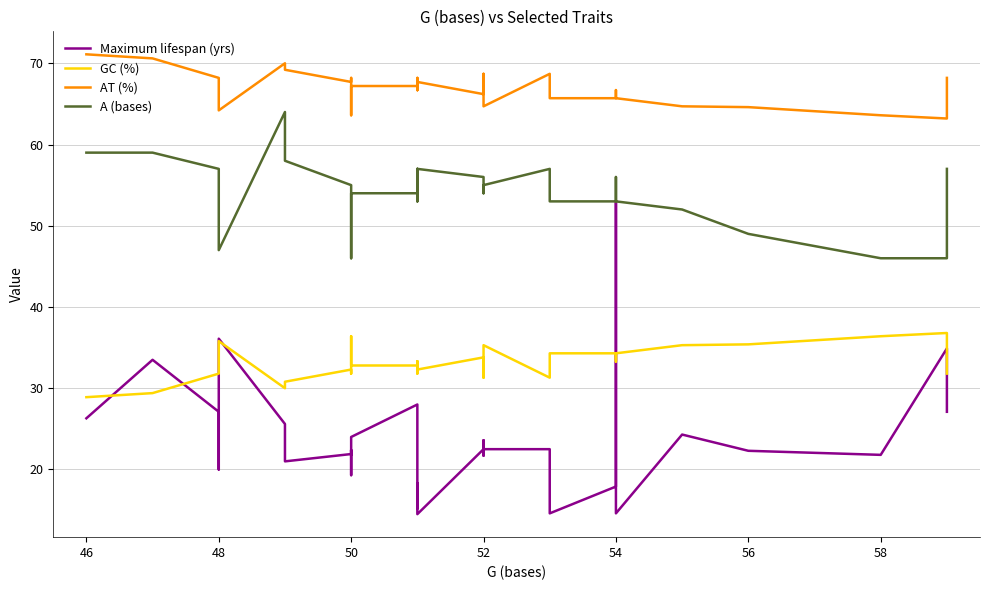

Which series has the largest total across all categories?

AT (%)